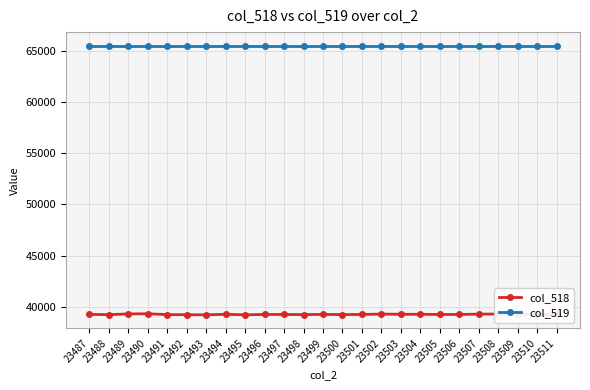

Rank the series by their maximum value, from highest to lowest.

col_519, col_518